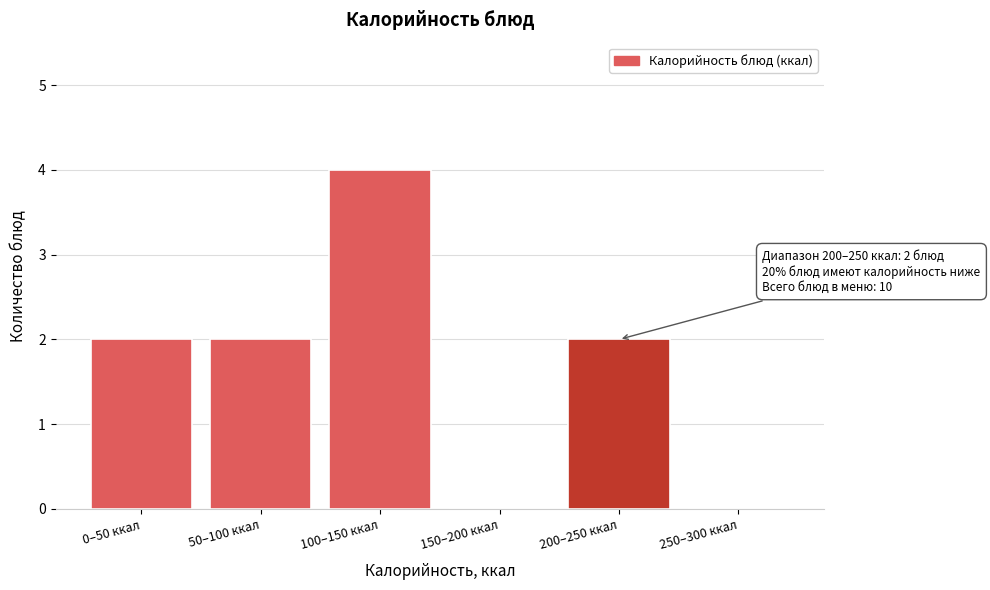

Reading left to right, what are all the values shown in this chart?

0–50 ккал=2	50–100 ккал=2	100–150 ккал=4	150–200 ккал=0	200–250 ккал=2	250–300 ккал=0